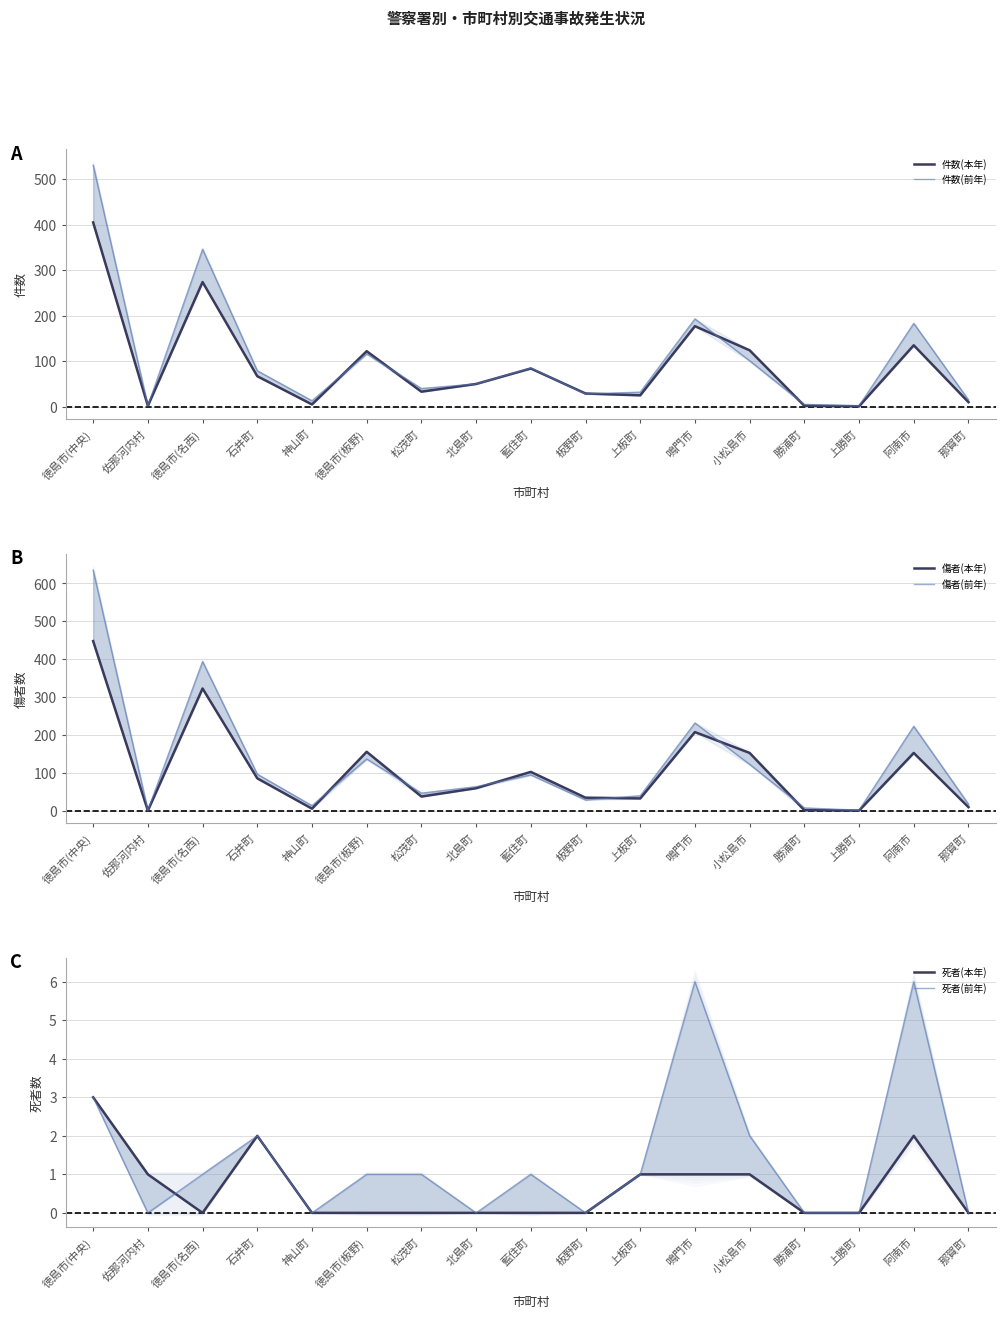

List the labels in order of 死者(本年) value, smallest first.

徳島市(名西), 神山町, 徳島市(板野), 松茂町, 北島町, 藍住町, 板野町, 勝浦町, 上勝町, 那賀町, 佐那河内村, 上板町, 鳴門市, 小松島市, 石井町, 阿南市, 徳島市(中央)